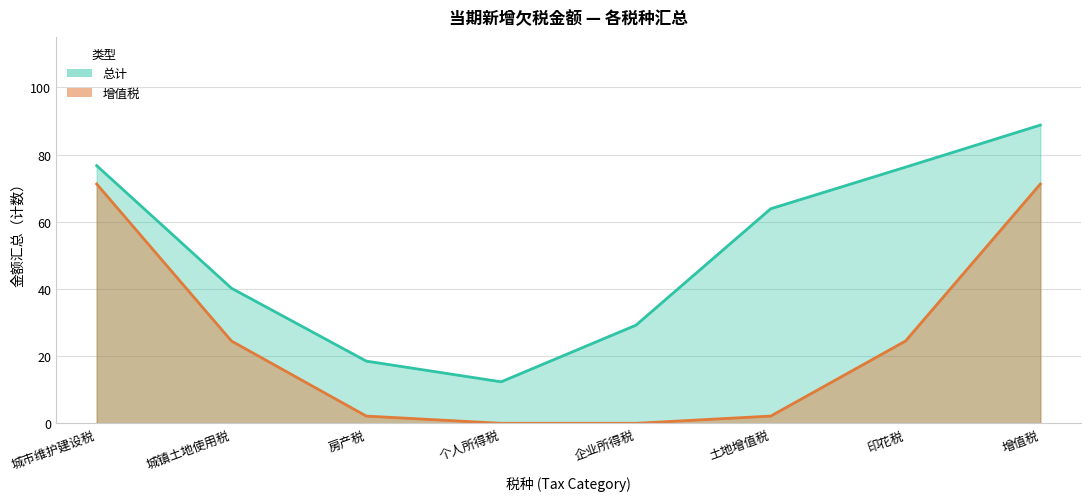

Between 19 and 24, which series saw the biggest shift?

总计